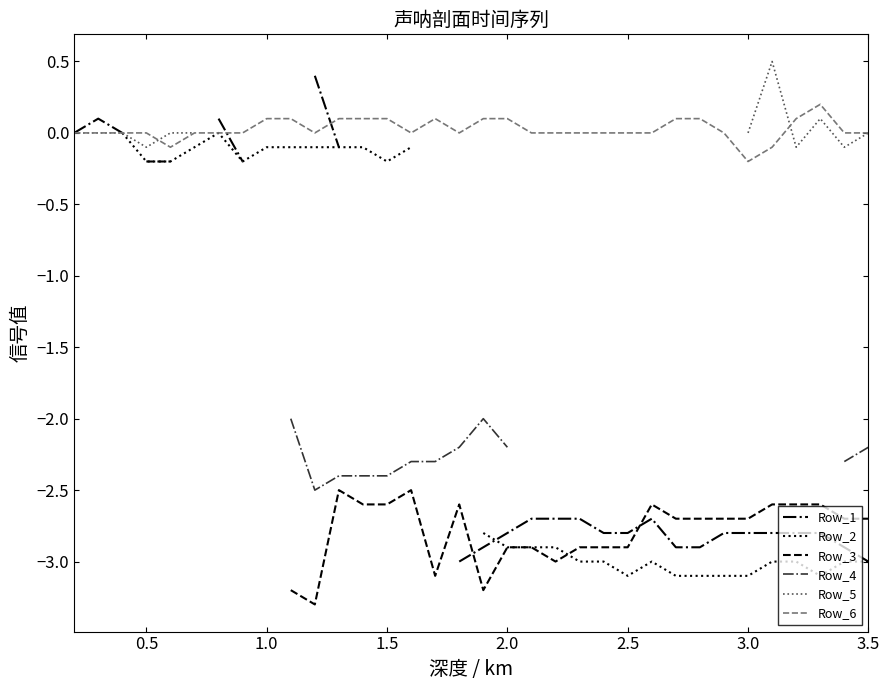

True or false: Row_2 and Row_4 intersect in this chart.

False